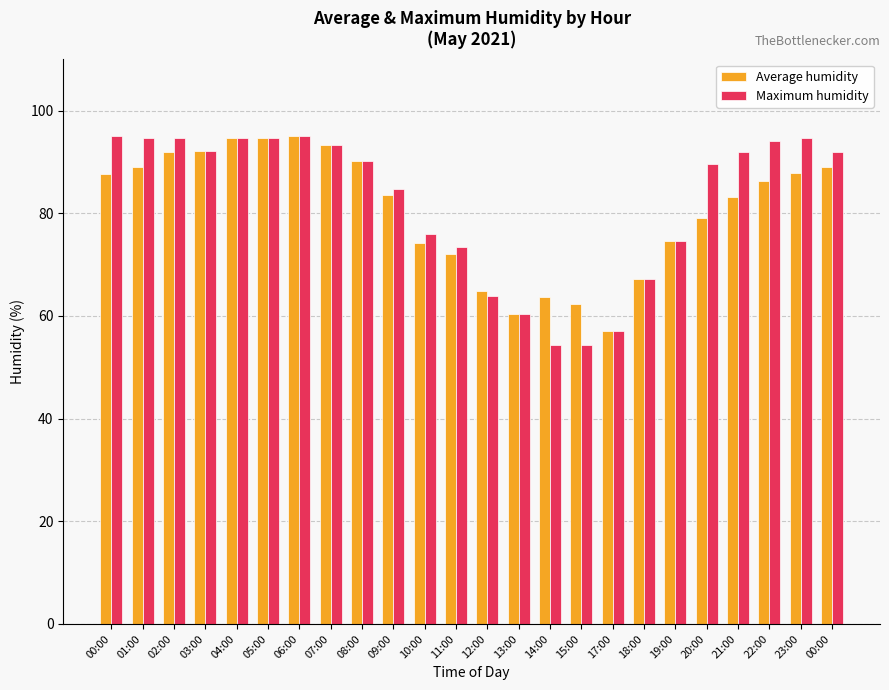

How many values in the Maximum humidity series exceed 91?

12